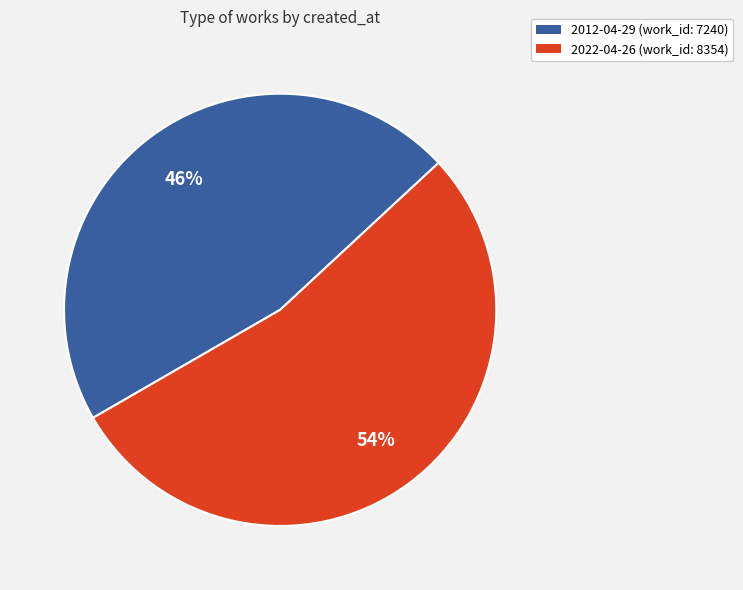

What is the ratio of the value at 2022-04-26 to the value at 2012-04-29?

1.2